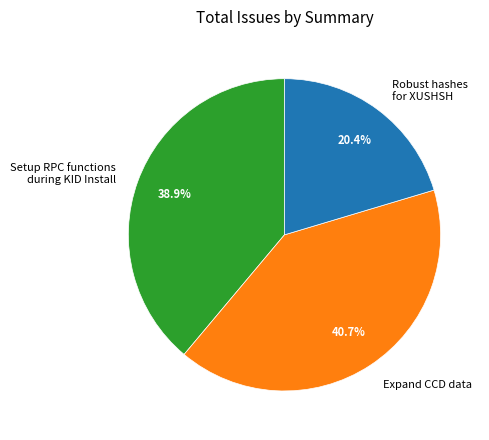

Which slice is the largest?

Expand CCD data